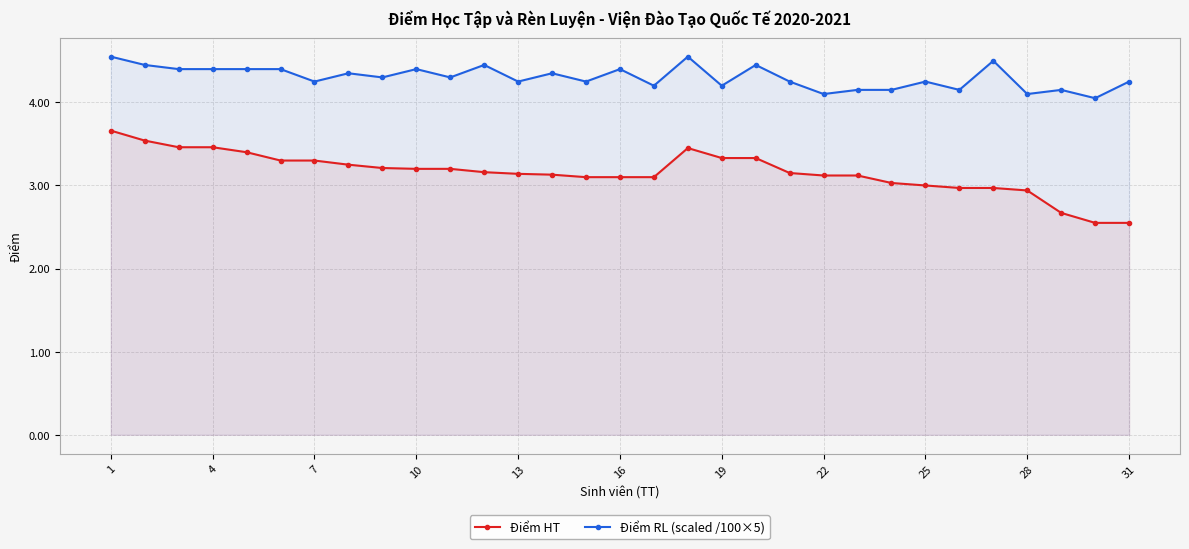

What is the greatest value displayed?

4.5